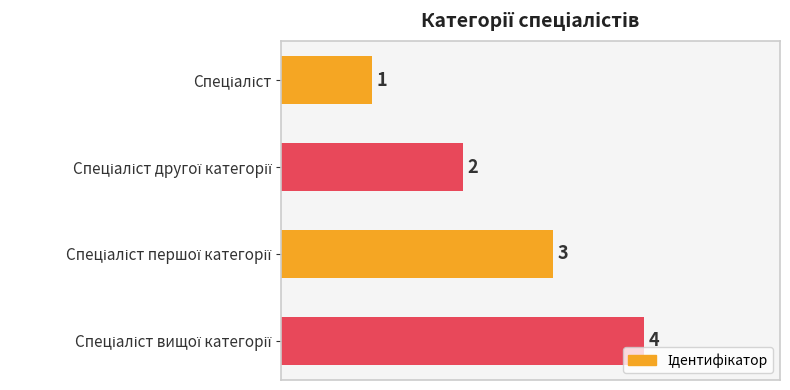

Count the values in the range 2 to 4.

3